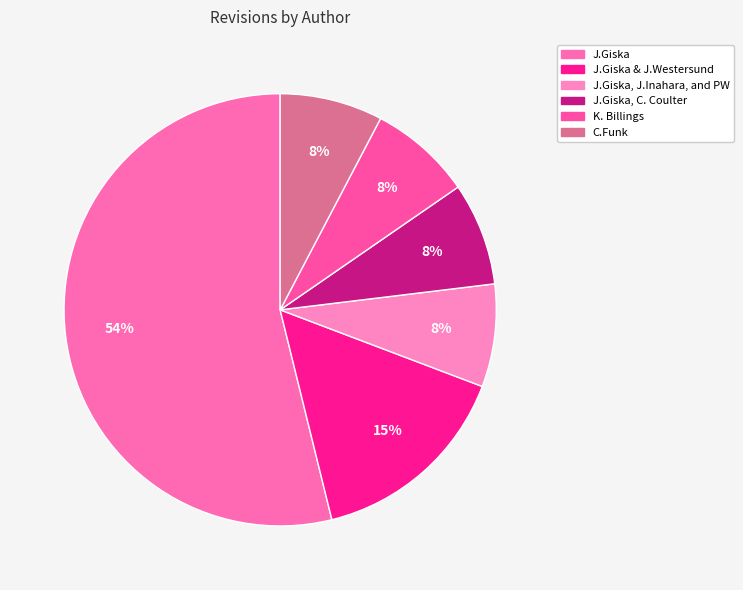

Rank the categories by value from lowest to highest.

J.Giska, J.Inahara, and PW, J.Giska, C. Coulter, K. Billings, C.Funk, J.Giska & J.Westersund, J.Giska